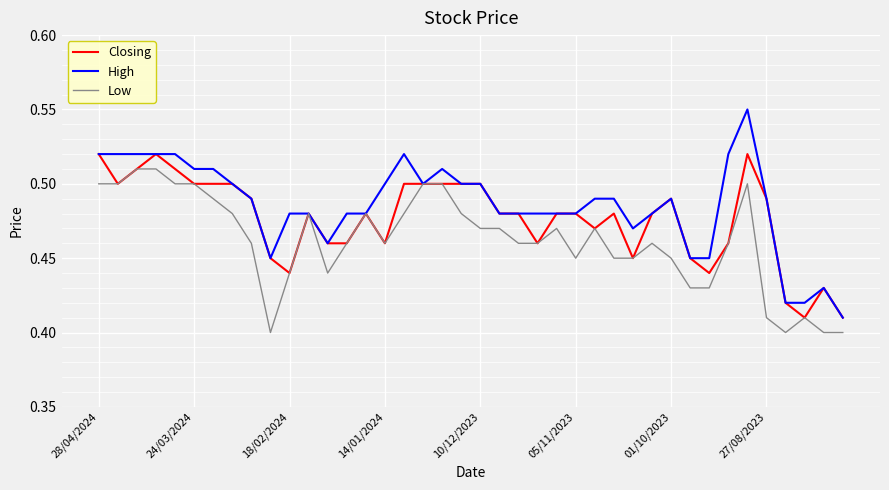

How many High values are between 0 and 1?

40